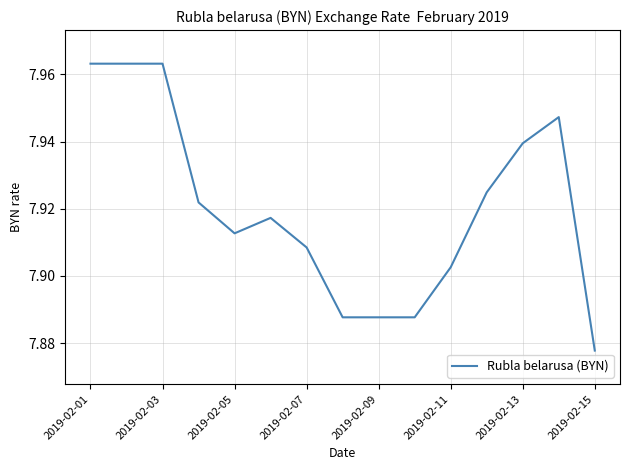

True or false: there are more than 0 points higher than both neighbors.

True